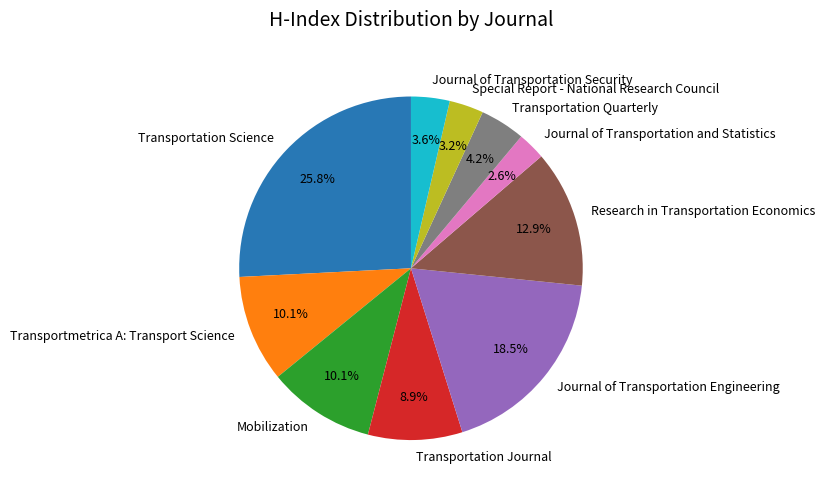

Which category has the smallest portion of the pie?

Journal of Transportation and Statistics